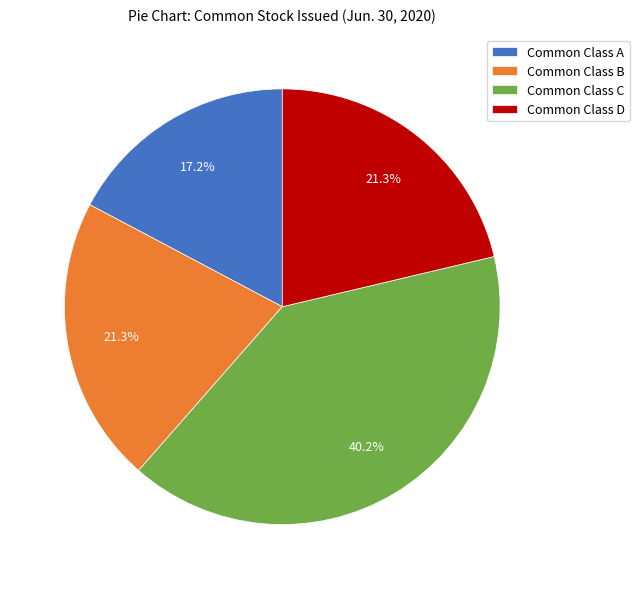

How many slices are in this pie chart?

4